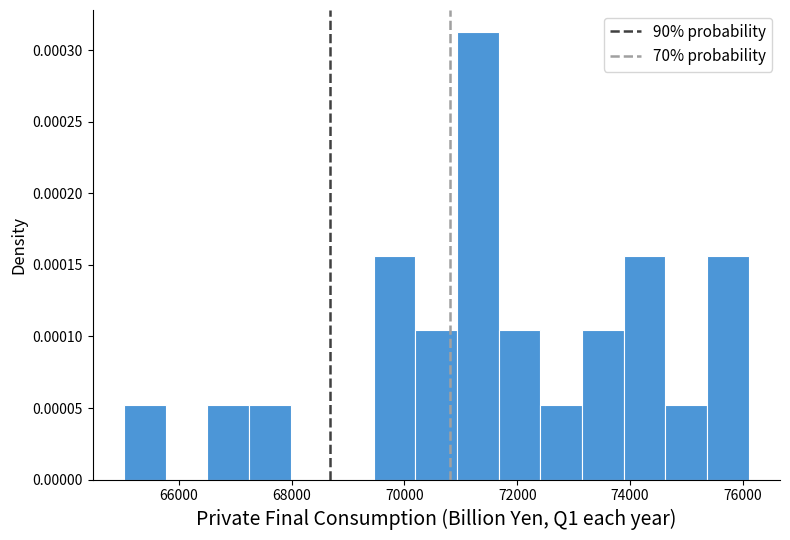

Read against the x-axis, roughly where is the centre of the tallest bar?

71400